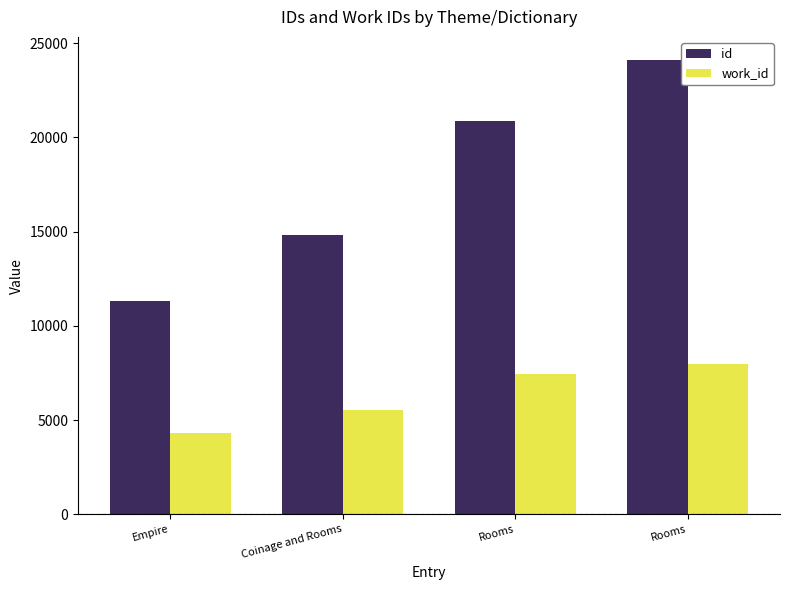

What is the sum of all work_id values?

25283